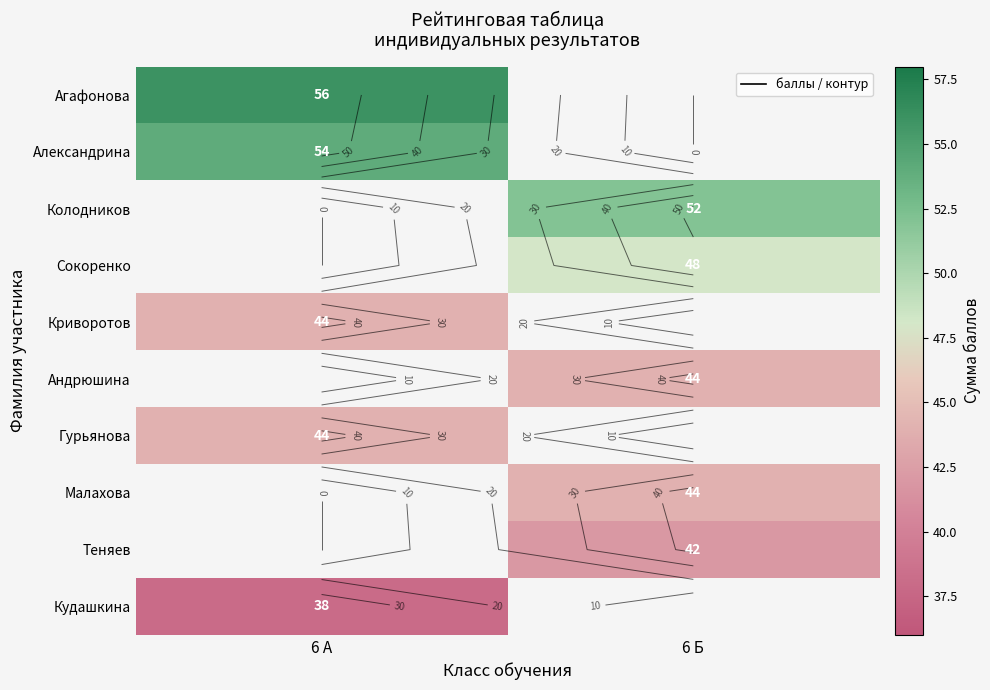

Which category has the lowest value in the Кудашкина series?

6 А